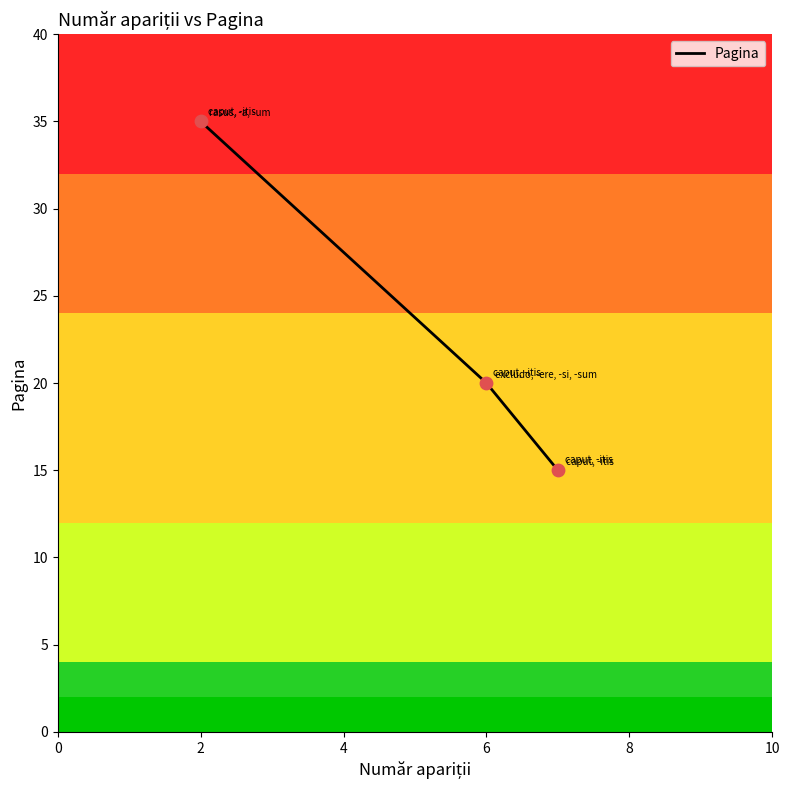

Between caput, -itis and rasus, -a, -um, which is larger?

rasus, -a, -um